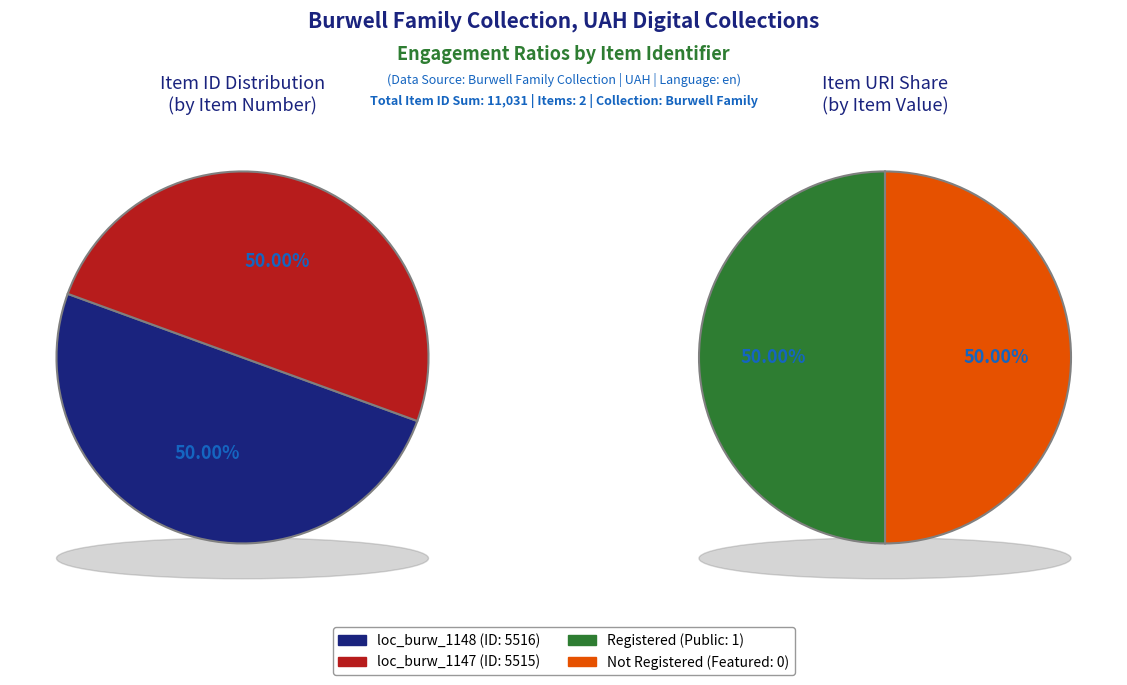

What percentage is the loc_burw_1147 (Item 5515) slice, to the nearest percent?

50%